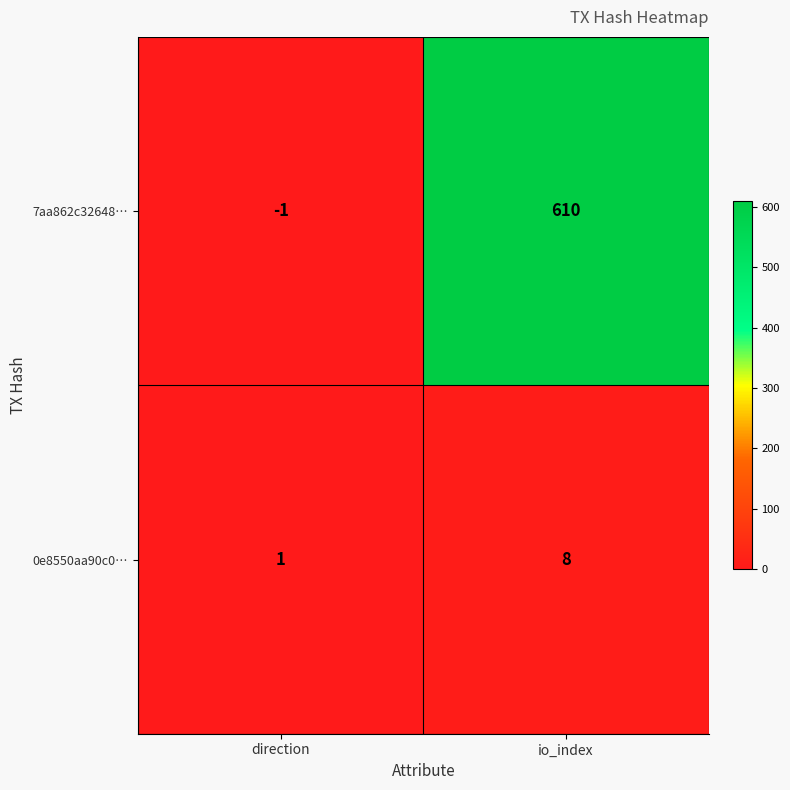

The 7aa862c32648… series shows 261 at io_index. True or false?

False